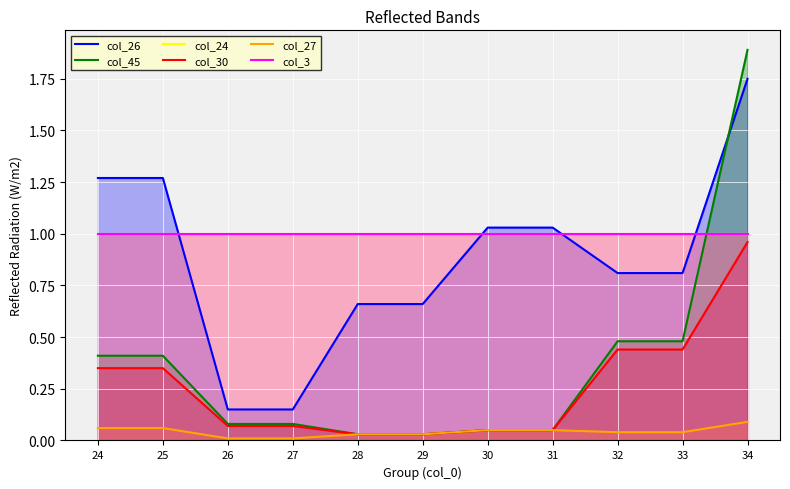

The value of col_24 at 29 is 1.0. True or false?

True